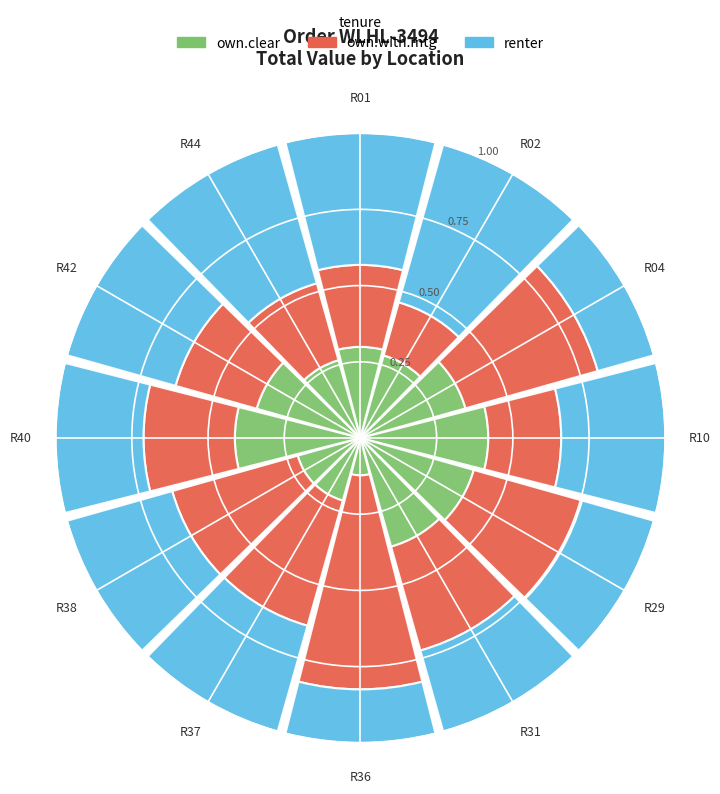

Count the own.clear values in the range 0 to 1.

12